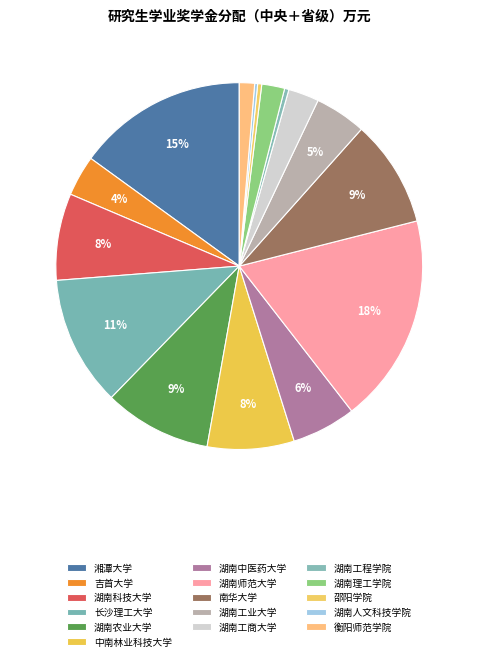

The 湖南工业大学 slice represents 1% of the pie. True or false?

False